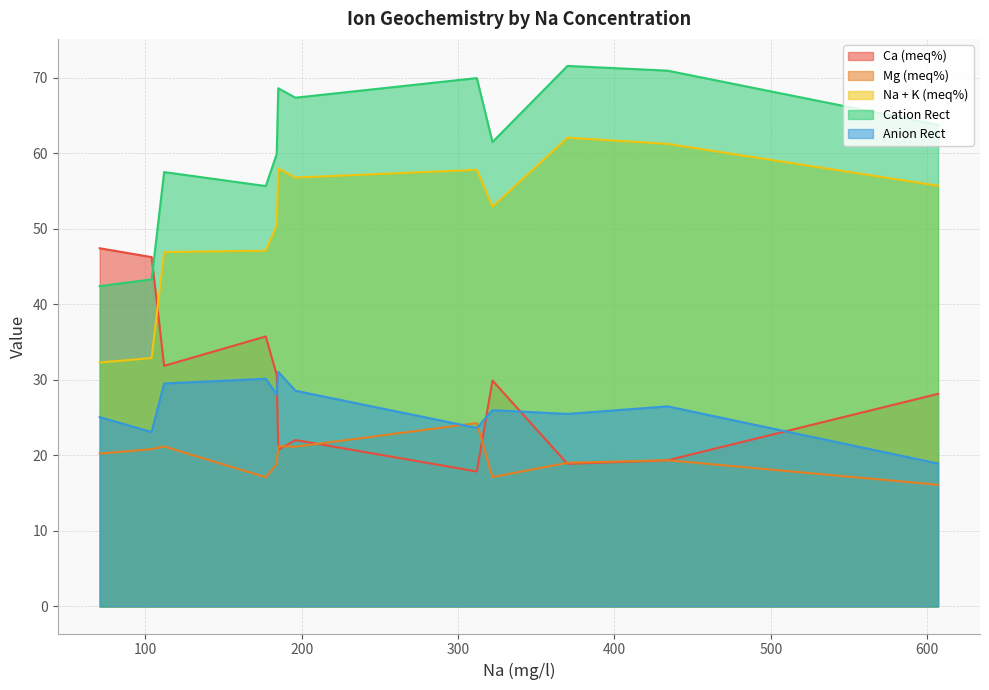

How many data points does each series have?

12